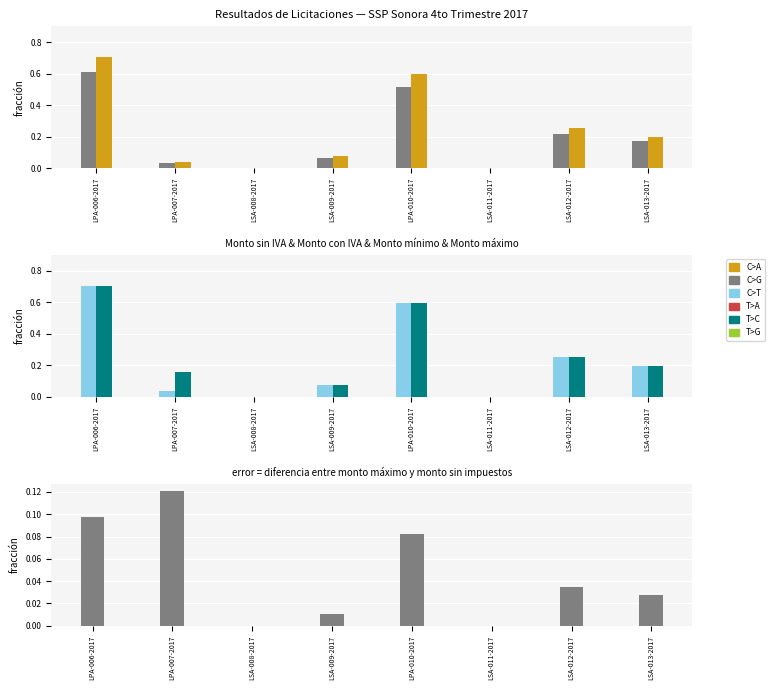

Which category has the lowest value in the Monto minimo series?

LSA-008-2017